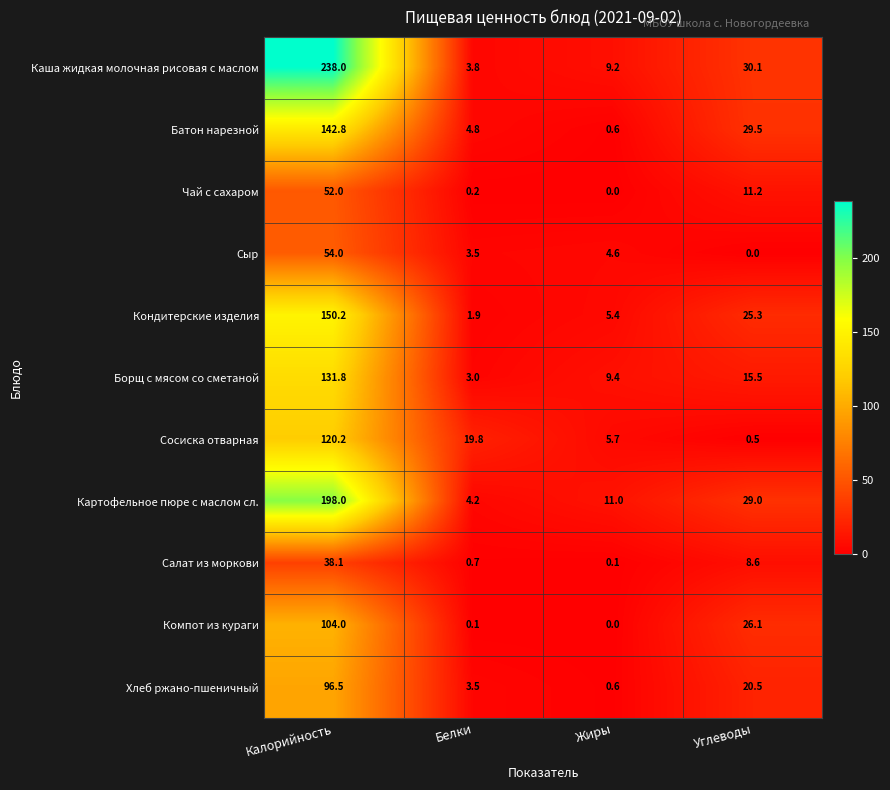

Where is Чай с сахаром nearest to the value 26?

Углеводы